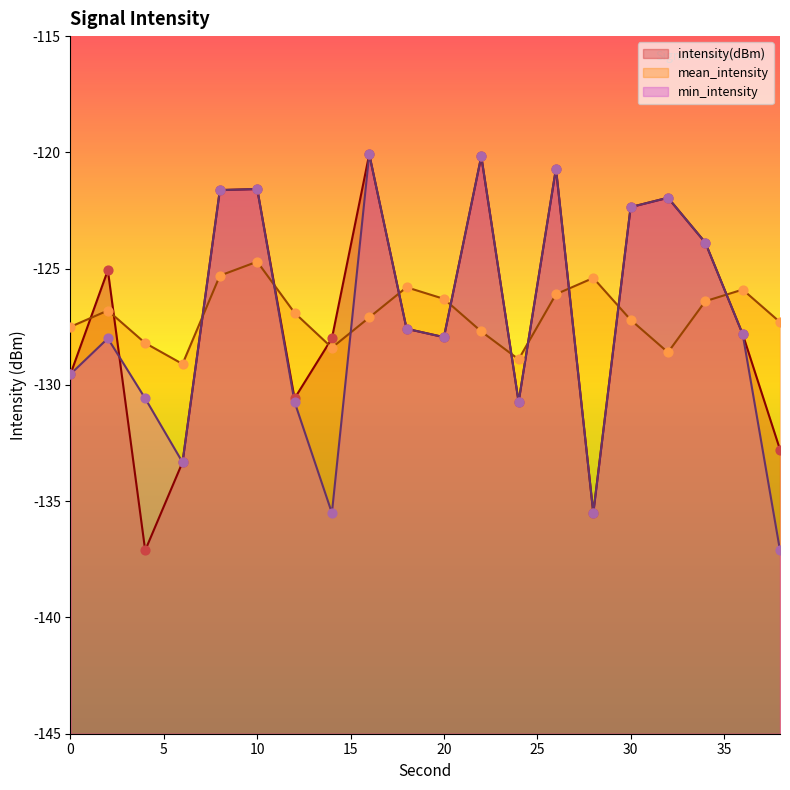

Which series reaches the maximum Y coordinate?

intensity(dBm)